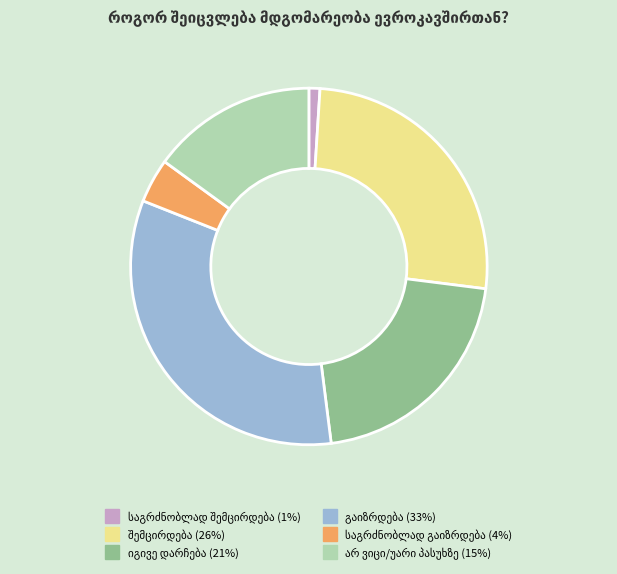

Is there any slice that represents more than half of the pie?

No